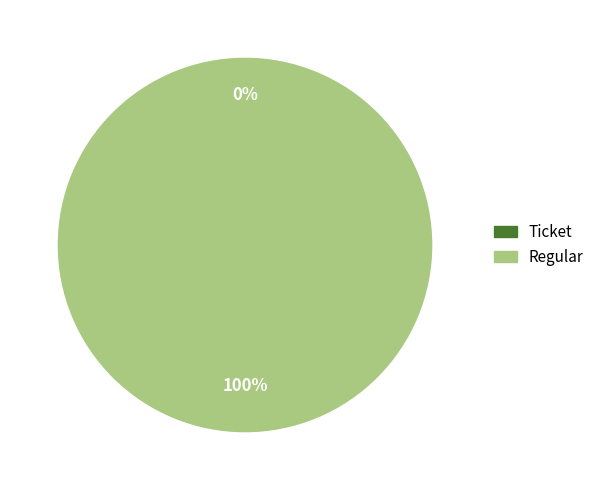

Which slice represents more than half of the pie?

Regular